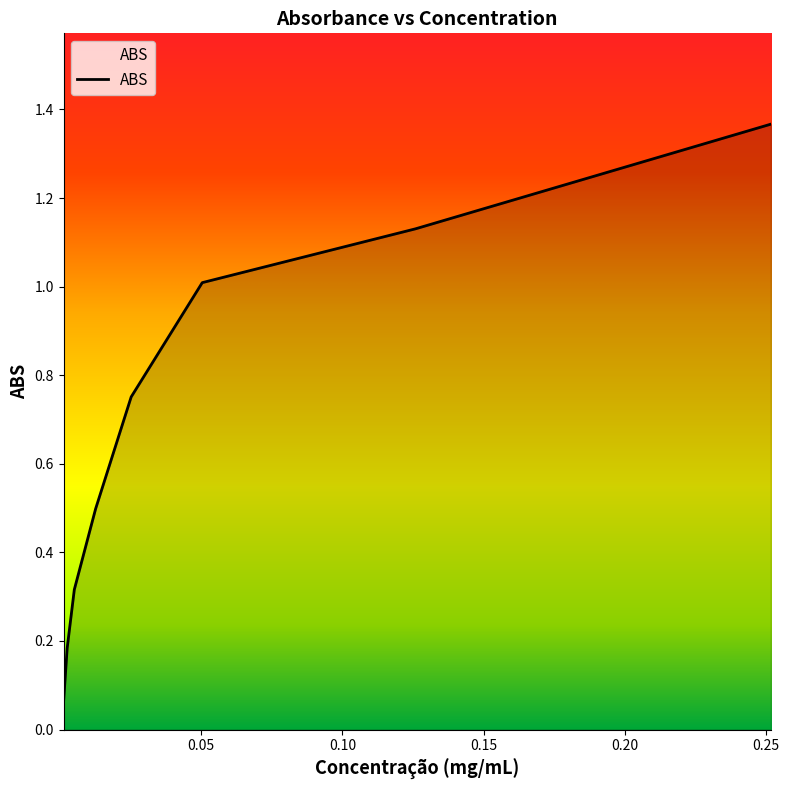

What is the difference between the maximum and second lowest values?

1.2